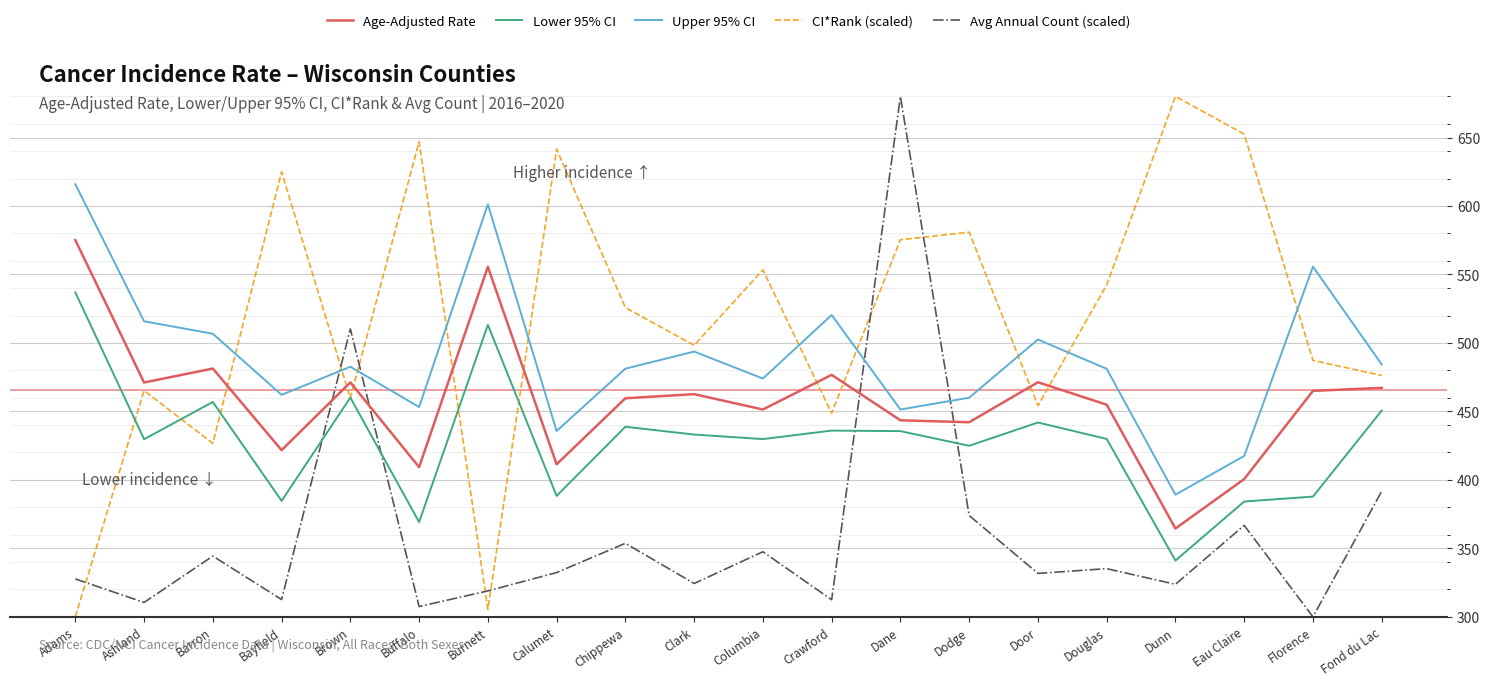

Which series changed the most between Columbia and Door?

CI*Rank (scaled)